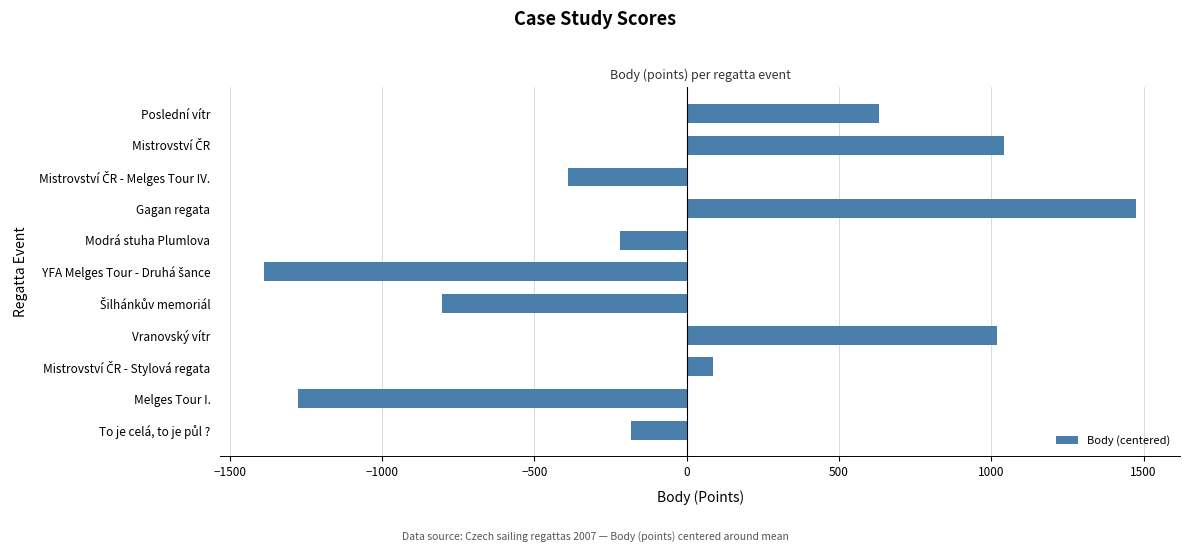

How many bars are there in total?

11